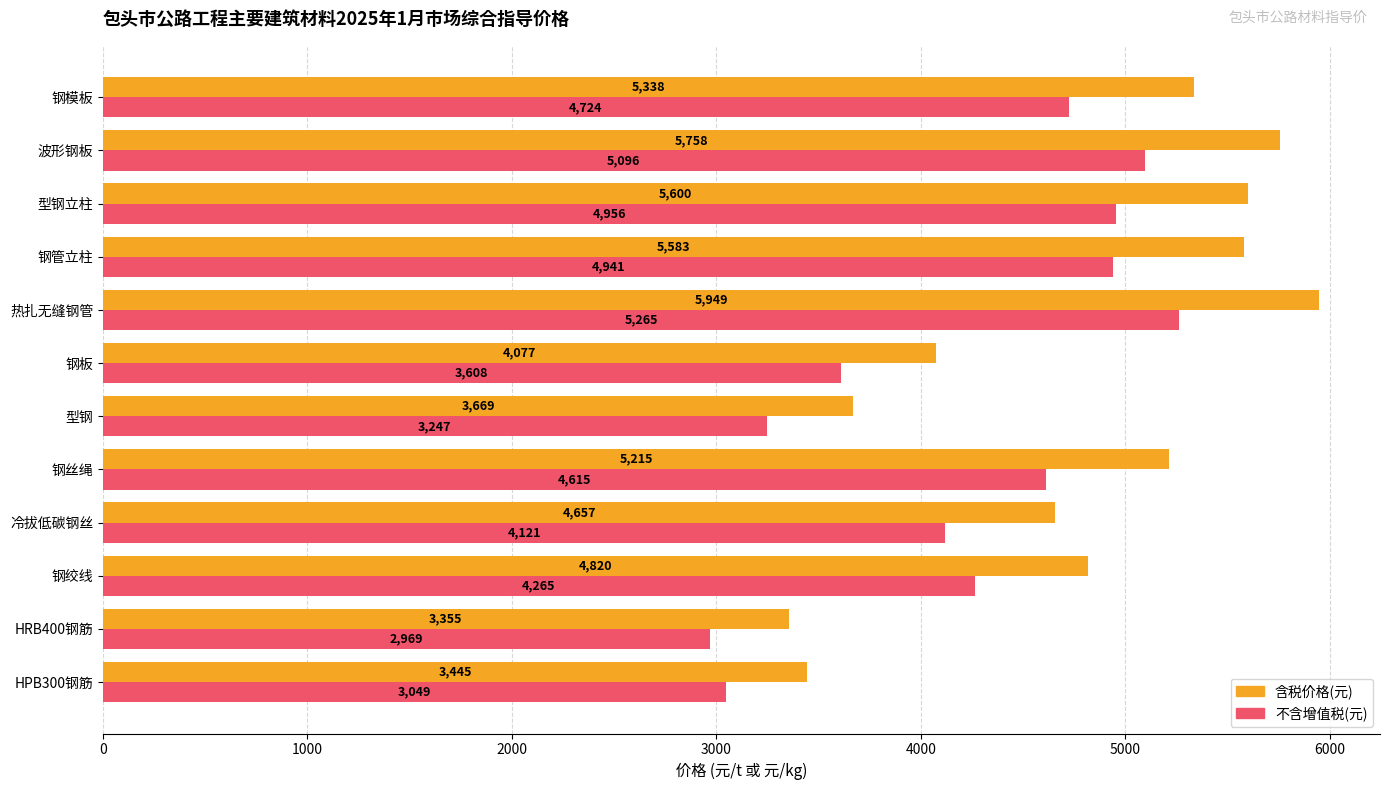

At which label does 不含增值税(元) reach its minimum?

HRB400钢筋